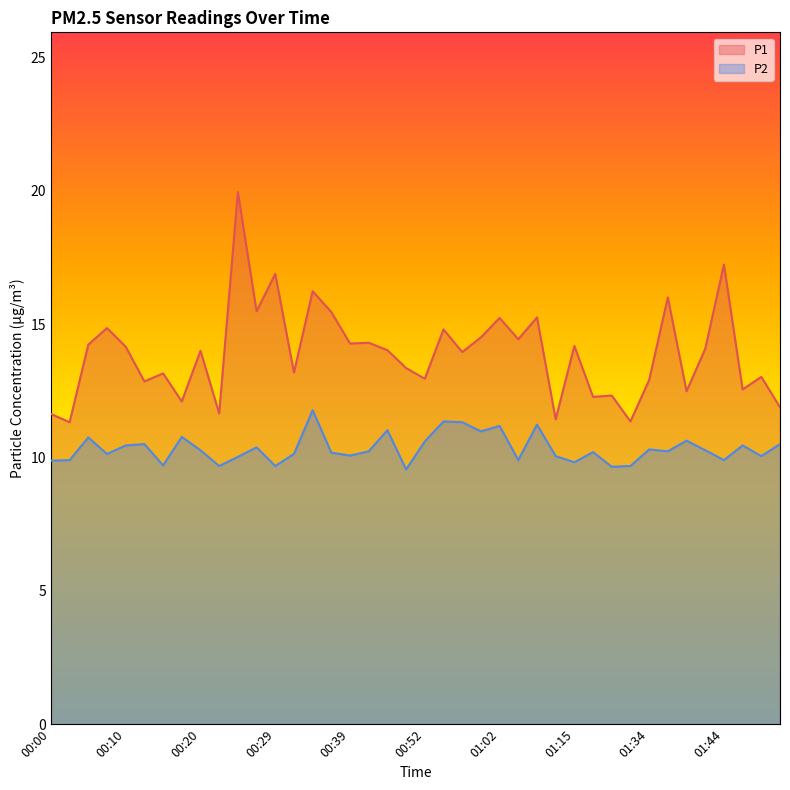

Does the chart have visible grid lines?

No